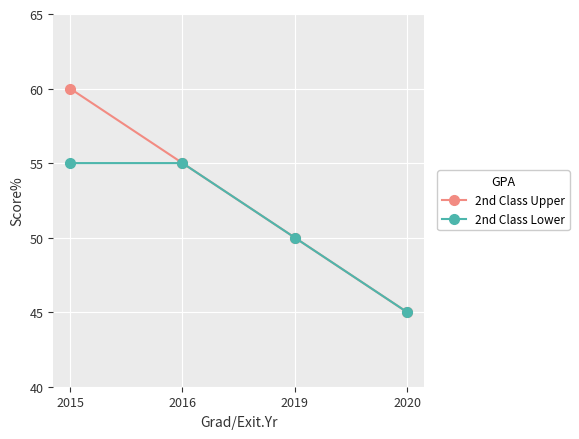

What is the highest value of the 2nd Class Lower series?

55